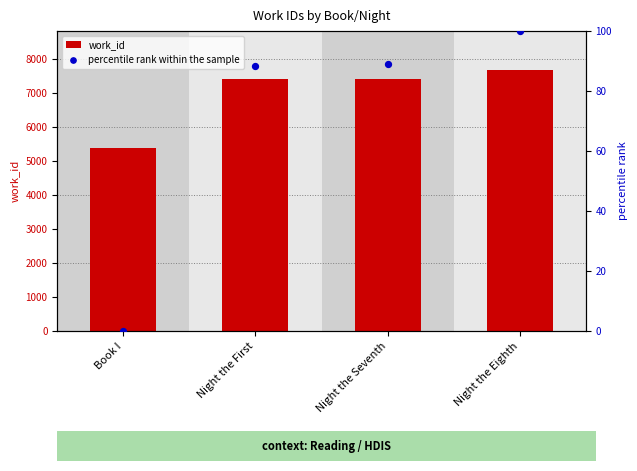

Which series reaches the maximum Y coordinate?

work_id